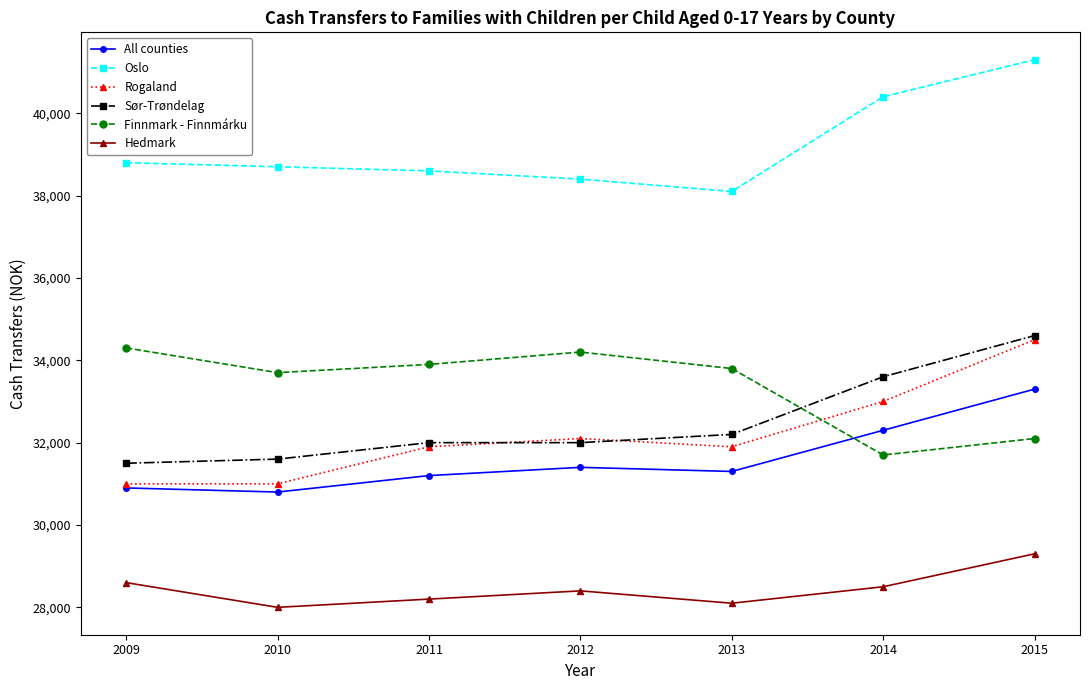

What is the difference between the highest and lowest values at 2014?

11900